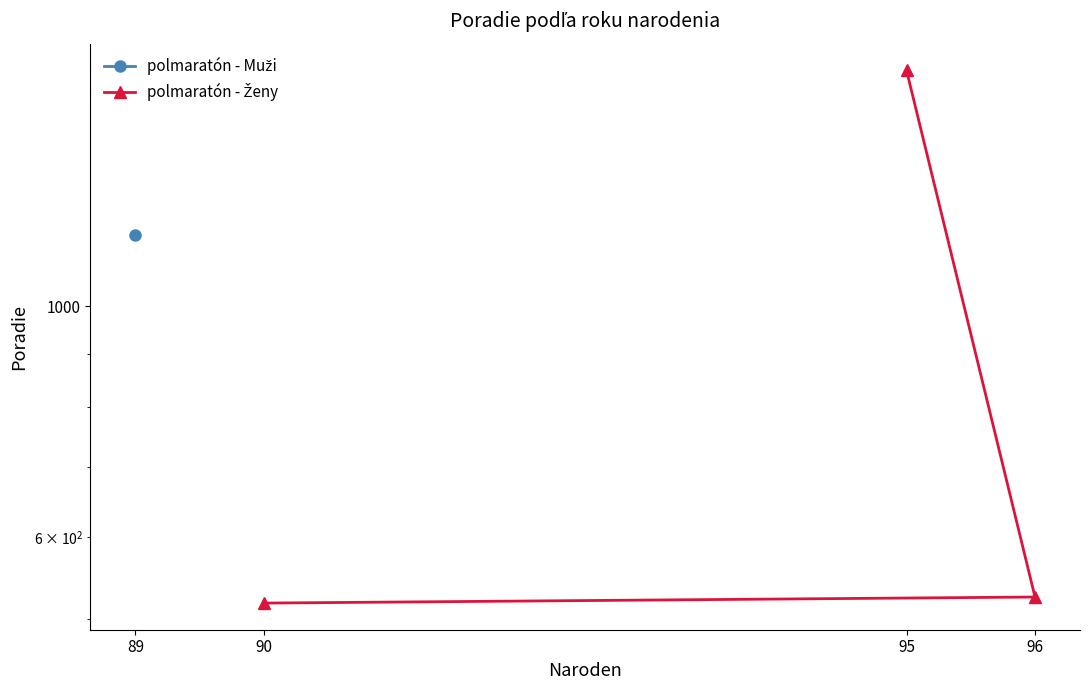

What is the smallest value displayed?

518